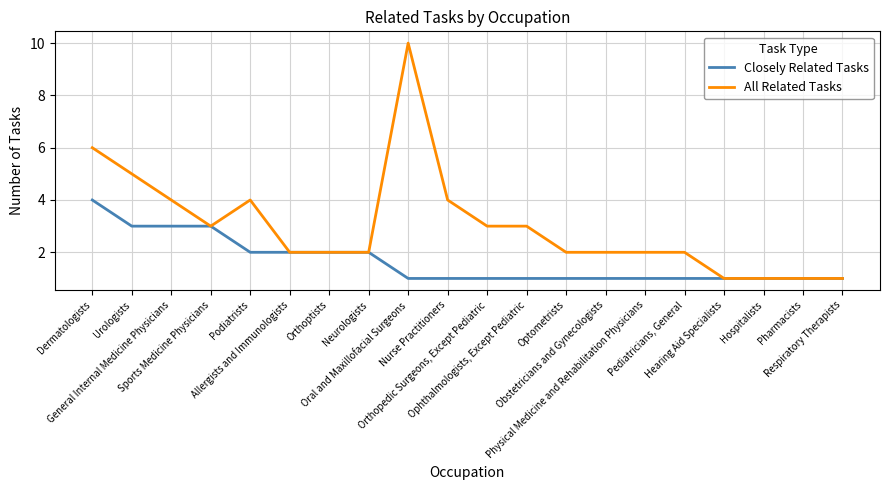

The value of Closely Related Tasks at Physical Medicine and Rehabilitation Physicians is 0. True or false?

False